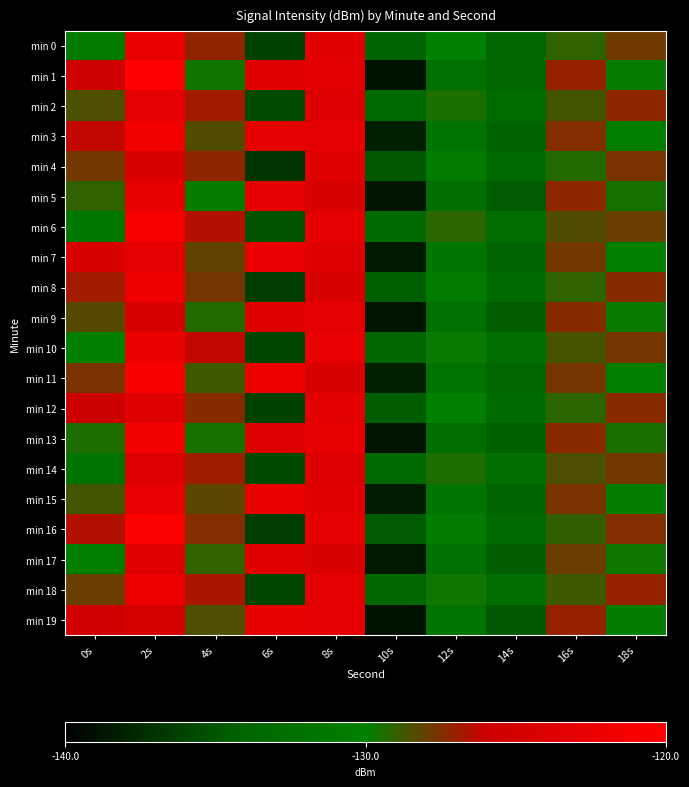

Between 4s and 18s, which series saw the biggest shift?

min 7